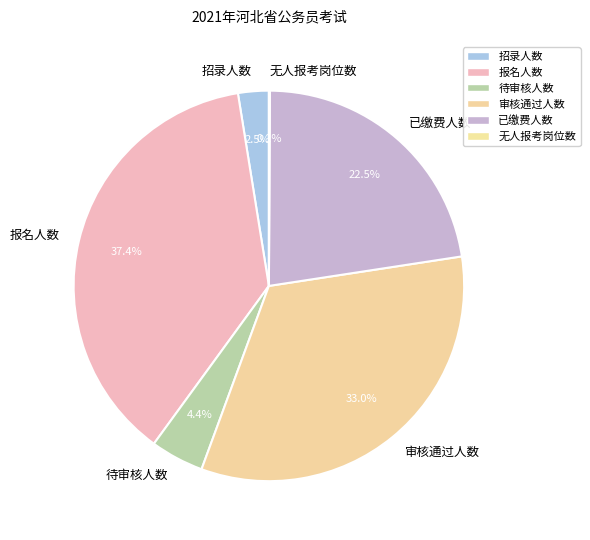

Is the sum of 招录人数 and 审核通过人数 greater than half?

No